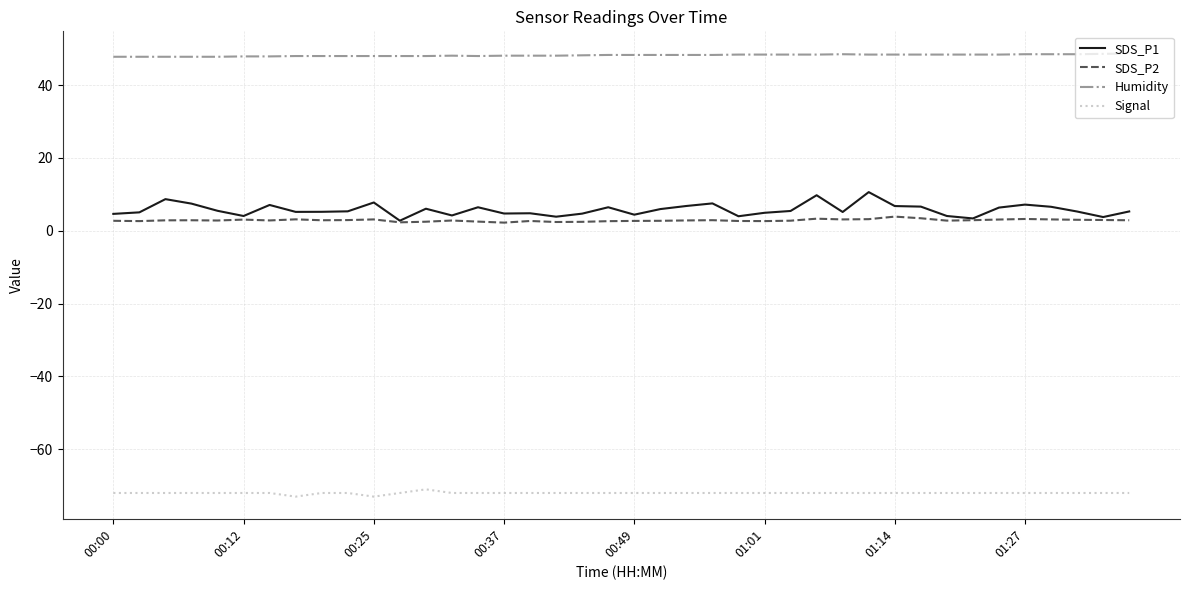

True or false: SDS_P2 has more than 0 interior local peaks.

True